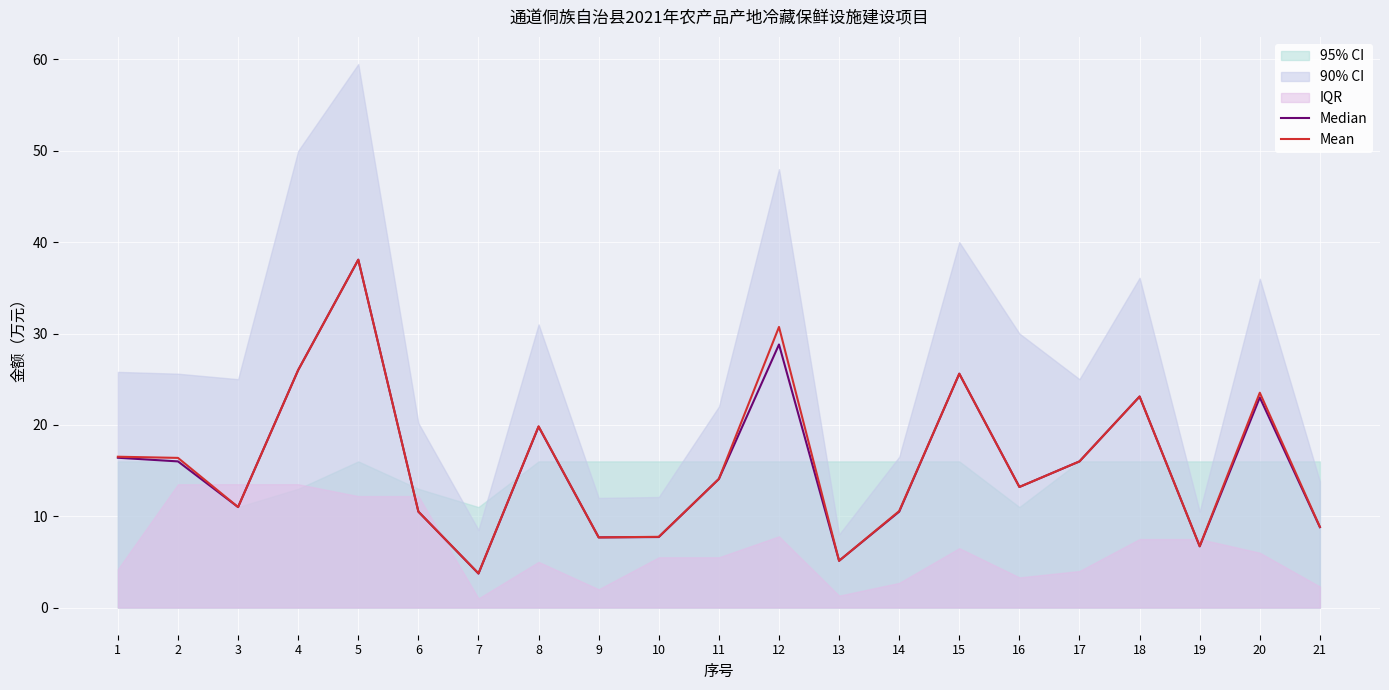

The value of Mean at 11 is 14.1. True or false?

True